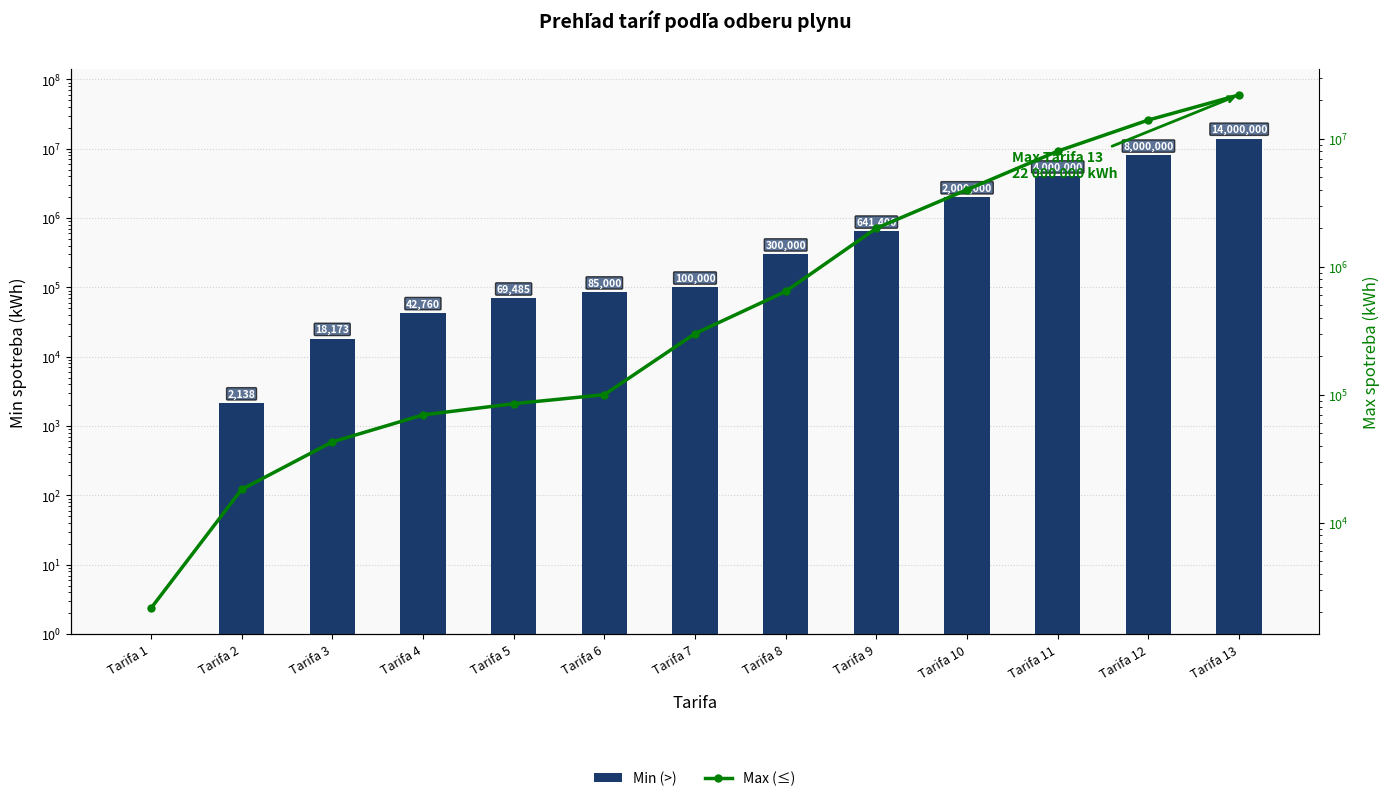

Rank the series by their average value, from lowest to highest.

Min (>), Max (≤)